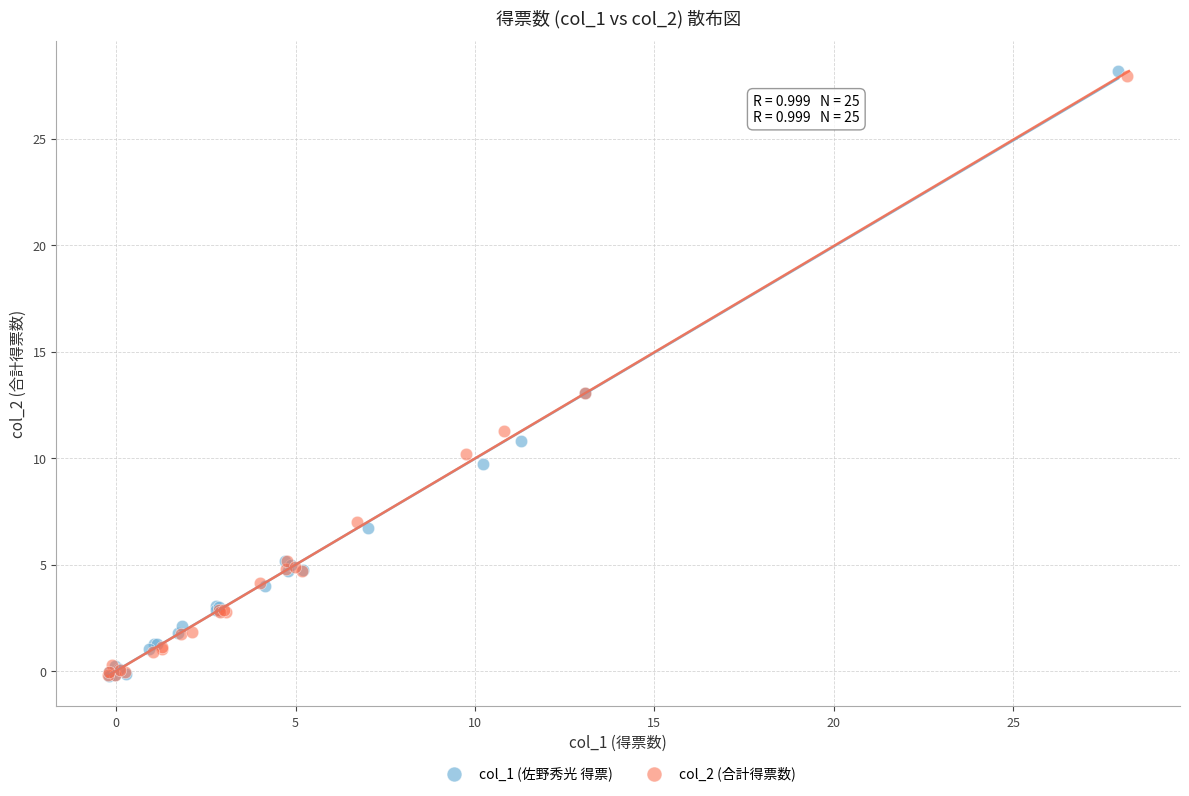

Which series has the largest Y range (max minus min)?

col_1 (佐野秀光 得票)